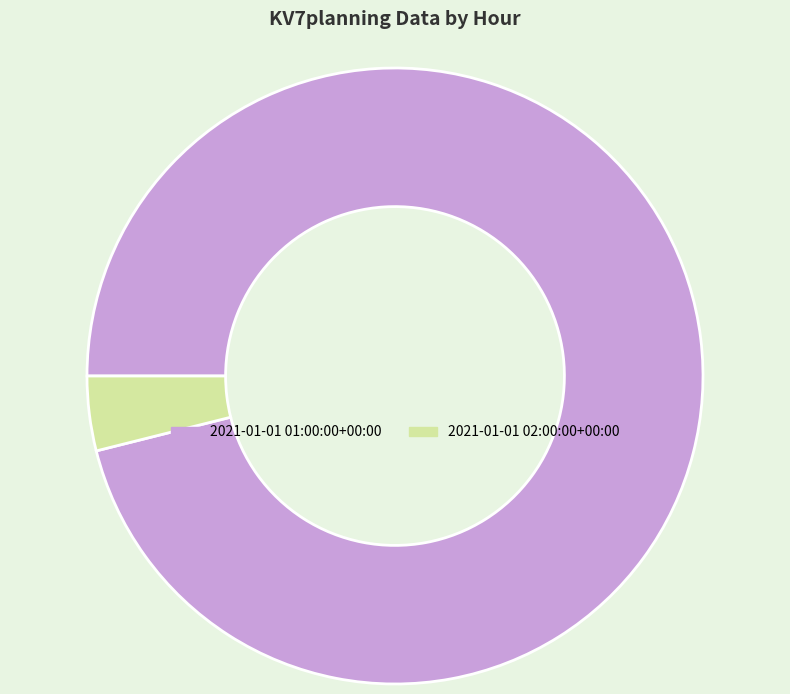

True or false: 2021-01-01 01:00:00+00:00 accounts for 96% of the total.

True